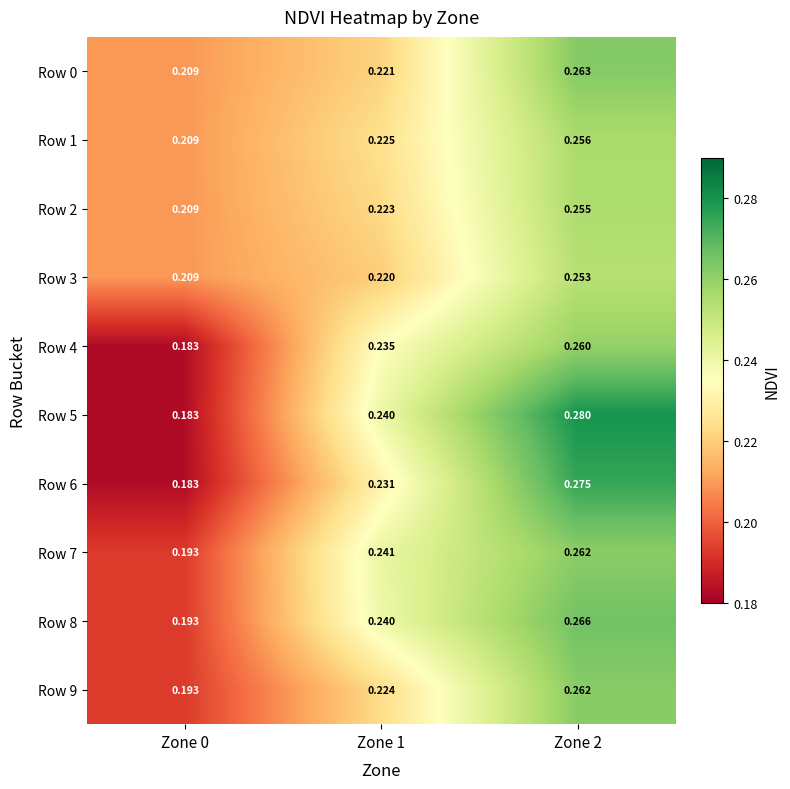

How many distinct data groups are displayed?

10